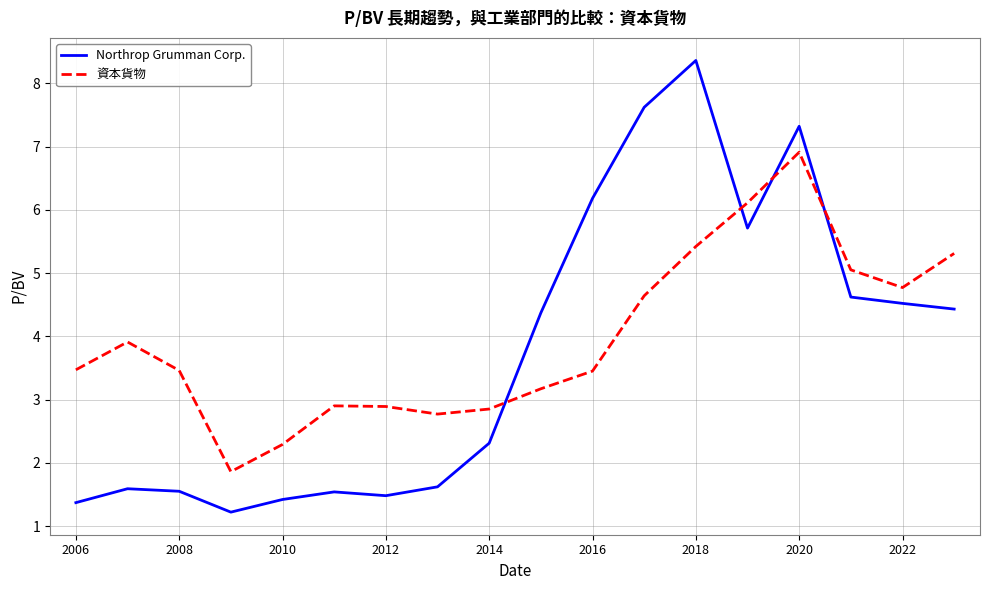

List the series in order of their peak value, lowest first.

資本貨物, Northrop Grumman Corp.